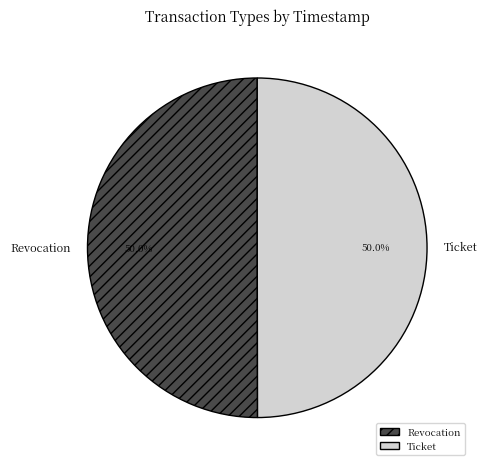

Combined, what portion of the pie is Revocation and Ticket?

100.0%